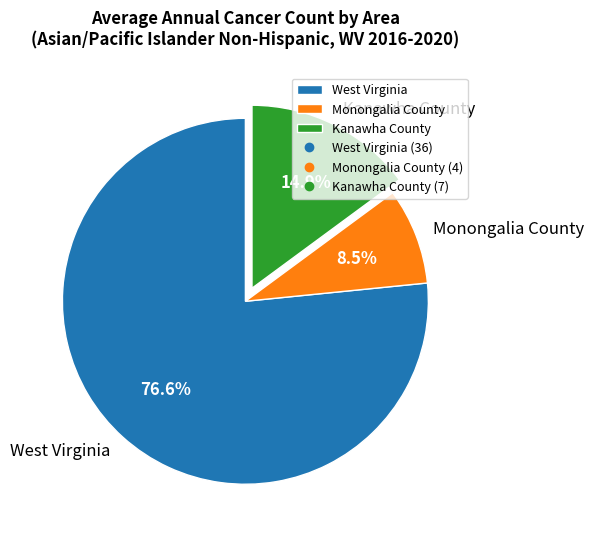

How many segments does this pie chart have?

3